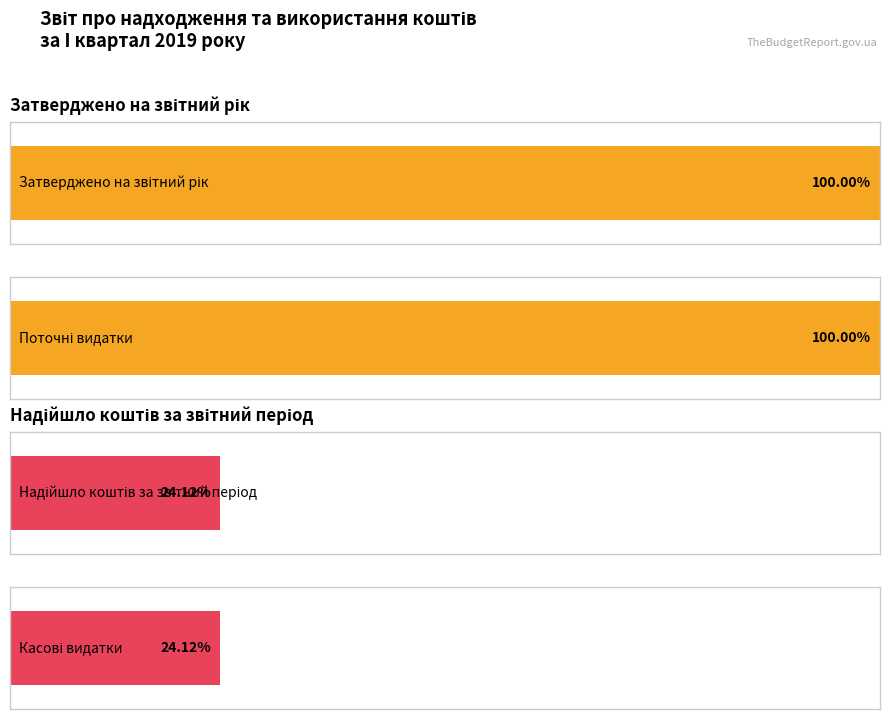

Which label corresponds to the smallest value in the chart?

Касові видатки